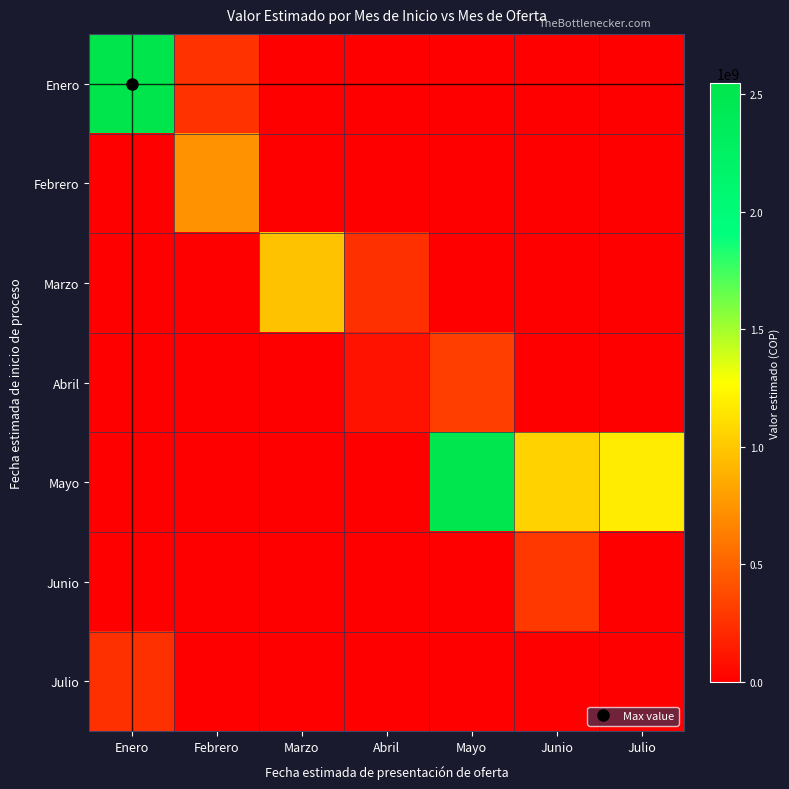

Reading right to left, what are all the values shown in this chart?

Enero: Julio=0	Junio=0	Mayo=0	Abril=0	Marzo=0	Febrero=249000000	Enero=2547530000
Febrero: Julio=0	Junio=0	Mayo=0	Abril=0	Marzo=0	Febrero=735973000	Enero=0
Marzo: Julio=0	Junio=0	Mayo=0	Abril=244977984	Marzo=973117539	Febrero=0	Enero=0
Abril: Julio=0	Junio=0	Mayo=313553525	Abril=91574543	Marzo=0	Febrero=0	Enero=0
Mayo: Julio=1181950400	Junio=1049566984	Mayo=2513725408	Abril=0	Marzo=0	Febrero=0	Enero=0
Junio: Julio=0	Junio=283433426	Mayo=0	Abril=0	Marzo=0	Febrero=0	Enero=0
Julio: Julio=0	Junio=0	Mayo=0	Abril=0	Marzo=0	Febrero=0	Enero=244733333